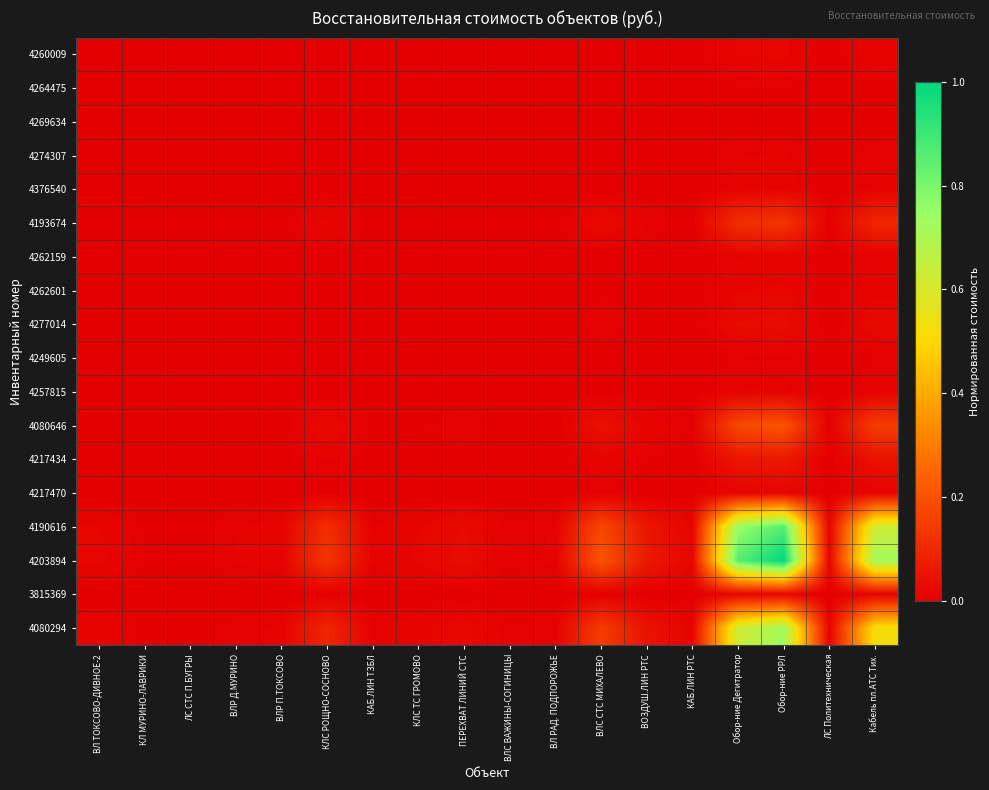

Reading left to right, what are all the values shown in this chart?

4260009: ВЛ ТОКСОВО-ДИВНОЕ-2=0.0	КЛ МУРИНО-ЛАВРИКИ=0.0	ЛС СТС П.БУГРЫ=0.0	ВЛР Д.МУРИНО=0.0	ВЛР П.ТОКСОВО=0.0	КЛС РОЩНО-СОСНОВО=0.0	КАБ.ЛИН ТЗБЛ=0.0	КЛС ТС ГРОМОВО=0.0	ПЕРЕХВАТ ЛИНИЙ СТС=0.0	ВЛС ВАЖИНЫ-СОГИНИЦЫ=0.0	ВЛ РАД. ПОДПОРОЖЬЕ=0.0	ВЛС СТС МИХАЛЕВО=0.0	ВОЗДУШ.ЛИН РТС=0.0	КАБ.ЛИН РТС=0.0	Oбор-ние Дегитратор=0.0	Обор-ние РРЛ=0.0	ЛС Политехническая=0.0	Кабель пл.АТС Тих.=0.0
4264475: ВЛ ТОКСОВО-ДИВНОЕ-2=0.0	КЛ МУРИНО-ЛАВРИКИ=0.0	ЛС СТС П.БУГРЫ=0.0	ВЛР Д.МУРИНО=0.0	ВЛР П.ТОКСОВО=0.0	КЛС РОЩНО-СОСНОВО=0.0	КАБ.ЛИН ТЗБЛ=0.0	КЛС ТС ГРОМОВО=0.0	ПЕРЕХВАТ ЛИНИЙ СТС=0.0	ВЛС ВАЖИНЫ-СОГИНИЦЫ=0.0	ВЛ РАД. ПОДПОРОЖЬЕ=0.0	ВЛС СТС МИХАЛЕВО=0.0	ВОЗДУШ.ЛИН РТС=0.0	КАБ.ЛИН РТС=0.0	Oбор-ние Дегитратор=0.0	Обор-ние РРЛ=0.0	ЛС Политехническая=0.0	Кабель пл.АТС Тих.=0.0
4269634: ВЛ ТОКСОВО-ДИВНОЕ-2=0.0	КЛ МУРИНО-ЛАВРИКИ=0.0	ЛС СТС П.БУГРЫ=0.0	ВЛР Д.МУРИНО=0.0	ВЛР П.ТОКСОВО=0.0	КЛС РОЩНО-СОСНОВО=0.0	КАБ.ЛИН ТЗБЛ=0.0	КЛС ТС ГРОМОВО=0.0	ПЕРЕХВАТ ЛИНИЙ СТС=0.0	ВЛС ВАЖИНЫ-СОГИНИЦЫ=0.0	ВЛ РАД. ПОДПОРОЖЬЕ=0.0	ВЛС СТС МИХАЛЕВО=0.0	ВОЗДУШ.ЛИН РТС=0.0	КАБ.ЛИН РТС=0.0	Oбор-ние Дегитратор=0.0	Обор-ние РРЛ=0.0	ЛС Политехническая=0.0	Кабель пл.АТС Тих.=0.0
4274307: ВЛ ТОКСОВО-ДИВНОЕ-2=0.0	КЛ МУРИНО-ЛАВРИКИ=0.0	ЛС СТС П.БУГРЫ=0.0	ВЛР Д.МУРИНО=0.0	ВЛР П.ТОКСОВО=0.0	КЛС РОЩНО-СОСНОВО=0.0	КАБ.ЛИН ТЗБЛ=0.0	КЛС ТС ГРОМОВО=0.0	ПЕРЕХВАТ ЛИНИЙ СТС=0.0	ВЛС ВАЖИНЫ-СОГИНИЦЫ=0.0	ВЛ РАД. ПОДПОРОЖЬЕ=0.0	ВЛС СТС МИХАЛЕВО=0.0	ВОЗДУШ.ЛИН РТС=0.0	КАБ.ЛИН РТС=0.0	Oбор-ние Дегитратор=0.0	Обор-ние РРЛ=0.0	ЛС Политехническая=0.0	Кабель пл.АТС Тих.=0.0
4376540: ВЛ ТОКСОВО-ДИВНОЕ-2=0.0	КЛ МУРИНО-ЛАВРИКИ=0.0	ЛС СТС П.БУГРЫ=0.0	ВЛР Д.МУРИНО=0.0	ВЛР П.ТОКСОВО=0.0	КЛС РОЩНО-СОСНОВО=0.0	КАБ.ЛИН ТЗБЛ=0.0	КЛС ТС ГРОМОВО=0.0	ПЕРЕХВАТ ЛИНИЙ СТС=0.0	ВЛС ВАЖИНЫ-СОГИНИЦЫ=0.0	ВЛ РАД. ПОДПОРОЖЬЕ=0.0	ВЛС СТС МИХАЛЕВО=0.0	ВОЗДУШ.ЛИН РТС=0.0	КАБ.ЛИН РТС=0.0	Oбор-ние Дегитратор=0.0	Обор-ние РРЛ=0.0	ЛС Политехническая=0.0	Кабель пл.АТС Тих.=0.0
4193674: ВЛ ТОКСОВО-ДИВНОЕ-2=0.0	КЛ МУРИНО-ЛАВРИКИ=0.0	ЛС СТС П.БУГРЫ=0.0	ВЛР Д.МУРИНО=0.0	ВЛР П.ТОКСОВО=0.0	КЛС РОЩНО-СОСНОВО=0.0	КАБ.ЛИН ТЗБЛ=0.0	КЛС ТС ГРОМОВО=0.0	ПЕРЕХВАТ ЛИНИЙ СТС=0.0	ВЛС ВАЖИНЫ-СОГИНИЦЫ=0.0	ВЛ РАД. ПОДПОРОЖЬЕ=0.0	ВЛС СТС МИХАЛЕВО=0.0	ВОЗДУШ.ЛИН РТС=0.0	КАБ.ЛИН РТС=0.0	Oбор-ние Дегитратор=0.1	Обор-ние РРЛ=0.1	ЛС Политехническая=0.0	Кабель пл.АТС Тих.=0.1
4262159: ВЛ ТОКСОВО-ДИВНОЕ-2=0.0	КЛ МУРИНО-ЛАВРИКИ=0.0	ЛС СТС П.БУГРЫ=0.0	ВЛР Д.МУРИНО=0.0	ВЛР П.ТОКСОВО=0.0	КЛС РОЩНО-СОСНОВО=0.0	КАБ.ЛИН ТЗБЛ=0.0	КЛС ТС ГРОМОВО=0.0	ПЕРЕХВАТ ЛИНИЙ СТС=0.0	ВЛС ВАЖИНЫ-СОГИНИЦЫ=0.0	ВЛ РАД. ПОДПОРОЖЬЕ=0.0	ВЛС СТС МИХАЛЕВО=0.0	ВОЗДУШ.ЛИН РТС=0.0	КАБ.ЛИН РТС=0.0	Oбор-ние Дегитратор=0.0	Обор-ние РРЛ=0.0	ЛС Политехническая=0.0	Кабель пл.АТС Тих.=0.0
4262601: ВЛ ТОКСОВО-ДИВНОЕ-2=0.0	КЛ МУРИНО-ЛАВРИКИ=0.0	ЛС СТС П.БУГРЫ=0.0	ВЛР Д.МУРИНО=0.0	ВЛР П.ТОКСОВО=0.0	КЛС РОЩНО-СОСНОВО=0.0	КАБ.ЛИН ТЗБЛ=0.0	КЛС ТС ГРОМОВО=0.0	ПЕРЕХВАТ ЛИНИЙ СТС=0.0	ВЛС ВАЖИНЫ-СОГИНИЦЫ=0.0	ВЛ РАД. ПОДПОРОЖЬЕ=0.0	ВЛС СТС МИХАЛЕВО=0.0	ВОЗДУШ.ЛИН РТС=0.0	КАБ.ЛИН РТС=0.0	Oбор-ние Дегитратор=0.0	Обор-ние РРЛ=0.0	ЛС Политехническая=0.0	Кабель пл.АТС Тих.=0.0
4277014: ВЛ ТОКСОВО-ДИВНОЕ-2=0.0	КЛ МУРИНО-ЛАВРИКИ=0.0	ЛС СТС П.БУГРЫ=0.0	ВЛР Д.МУРИНО=0.0	ВЛР П.ТОКСОВО=0.0	КЛС РОЩНО-СОСНОВО=0.0	КАБ.ЛИН ТЗБЛ=0.0	КЛС ТС ГРОМОВО=0.0	ПЕРЕХВАТ ЛИНИЙ СТС=0.0	ВЛС ВАЖИНЫ-СОГИНИЦЫ=0.0	ВЛ РАД. ПОДПОРОЖЬЕ=0.0	ВЛС СТС МИХАЛЕВО=0.0	ВОЗДУШ.ЛИН РТС=0.0	КАБ.ЛИН РТС=0.0	Oбор-ние Дегитратор=0.0	Обор-ние РРЛ=0.0	ЛС Политехническая=0.0	Кабель пл.АТС Тих.=0.0
4249605: ВЛ ТОКСОВО-ДИВНОЕ-2=0.0	КЛ МУРИНО-ЛАВРИКИ=0.0	ЛС СТС П.БУГРЫ=0.0	ВЛР Д.МУРИНО=0.0	ВЛР П.ТОКСОВО=0.0	КЛС РОЩНО-СОСНОВО=0.0	КАБ.ЛИН ТЗБЛ=0.0	КЛС ТС ГРОМОВО=0.0	ПЕРЕХВАТ ЛИНИЙ СТС=0.0	ВЛС ВАЖИНЫ-СОГИНИЦЫ=0.0	ВЛ РАД. ПОДПОРОЖЬЕ=0.0	ВЛС СТС МИХАЛЕВО=0.0	ВОЗДУШ.ЛИН РТС=0.0	КАБ.ЛИН РТС=0.0	Oбор-ние Дегитратор=0.0	Обор-ние РРЛ=0.0	ЛС Политехническая=0.0	Кабель пл.АТС Тих.=0.0
4257815: ВЛ ТОКСОВО-ДИВНОЕ-2=0.0	КЛ МУРИНО-ЛАВРИКИ=0.0	ЛС СТС П.БУГРЫ=0.0	ВЛР Д.МУРИНО=0.0	ВЛР П.ТОКСОВО=0.0	КЛС РОЩНО-СОСНОВО=0.0	КАБ.ЛИН ТЗБЛ=0.0	КЛС ТС ГРОМОВО=0.0	ПЕРЕХВАТ ЛИНИЙ СТС=0.0	ВЛС ВАЖИНЫ-СОГИНИЦЫ=0.0	ВЛ РАД. ПОДПОРОЖЬЕ=0.0	ВЛС СТС МИХАЛЕВО=0.0	ВОЗДУШ.ЛИН РТС=0.0	КАБ.ЛИН РТС=0.0	Oбор-ние Дегитратор=0.0	Обор-ние РРЛ=0.0	ЛС Политехническая=0.0	Кабель пл.АТС Тих.=0.0
4080646: ВЛ ТОКСОВО-ДИВНОЕ-2=0.0	КЛ МУРИНО-ЛАВРИКИ=0.0	ЛС СТС П.БУГРЫ=0.0	ВЛР Д.МУРИНО=0.0	ВЛР П.ТОКСОВО=0.0	КЛС РОЩНО-СОСНОВО=0.0	КАБ.ЛИН ТЗБЛ=0.0	КЛС ТС ГРОМОВО=0.0	ПЕРЕХВАТ ЛИНИЙ СТС=0.0	ВЛС ВАЖИНЫ-СОГИНИЦЫ=0.0	ВЛ РАД. ПОДПОРОЖЬЕ=0.0	ВЛС СТС МИХАЛЕВО=0.0	ВОЗДУШ.ЛИН РТС=0.0	КАБ.ЛИН РТС=0.0	Oбор-ние Дегитратор=0.2	Обор-ние РРЛ=0.2	ЛС Политехническая=0.0	Кабель пл.АТС Тих.=0.2
4217434: ВЛ ТОКСОВО-ДИВНОЕ-2=0.0	КЛ МУРИНО-ЛАВРИКИ=0.0	ЛС СТС П.БУГРЫ=0.0	ВЛР Д.МУРИНО=0.0	ВЛР П.ТОКСОВО=0.0	КЛС РОЩНО-СОСНОВО=0.0	КАБ.ЛИН ТЗБЛ=0.0	КЛС ТС ГРОМОВО=0.0	ПЕРЕХВАТ ЛИНИЙ СТС=0.0	ВЛС ВАЖИНЫ-СОГИНИЦЫ=0.0	ВЛ РАД. ПОДПОРОЖЬЕ=0.0	ВЛС СТС МИХАЛЕВО=0.0	ВОЗДУШ.ЛИН РТС=0.0	КАБ.ЛИН РТС=0.0	Oбор-ние Дегитратор=0.1	Обор-ние РРЛ=0.1	ЛС Политехническая=0.0	Кабель пл.АТС Тих.=0.0
4217470: ВЛ ТОКСОВО-ДИВНОЕ-2=0.0	КЛ МУРИНО-ЛАВРИКИ=0.0	ЛС СТС П.БУГРЫ=0.0	ВЛР Д.МУРИНО=0.0	ВЛР П.ТОКСОВО=0.0	КЛС РОЩНО-СОСНОВО=0.0	КАБ.ЛИН ТЗБЛ=0.0	КЛС ТС ГРОМОВО=0.0	ПЕРЕХВАТ ЛИНИЙ СТС=0.0	ВЛС ВАЖИНЫ-СОГИНИЦЫ=0.0	ВЛ РАД. ПОДПОРОЖЬЕ=0.0	ВЛС СТС МИХАЛЕВО=0.0	ВОЗДУШ.ЛИН РТС=0.0	КАБ.ЛИН РТС=0.0	Oбор-ние Дегитратор=0.0	Обор-ние РРЛ=0.0	ЛС Политехническая=0.0	Кабель пл.АТС Тих.=0.0
4190616: ВЛ ТОКСОВО-ДИВНОЕ-2=0.0	КЛ МУРИНО-ЛАВРИКИ=0.0	ЛС СТС П.БУГРЫ=0.0	ВЛР Д.МУРИНО=0.0	ВЛР П.ТОКСОВО=0.0	КЛС РОЩНО-СОСНОВО=0.1	КАБ.ЛИН ТЗБЛ=0.0	КЛС ТС ГРОМОВО=0.0	ПЕРЕХВАТ ЛИНИЙ СТС=0.0	ВЛС ВАЖИНЫ-СОГИНИЦЫ=0.0	ВЛ РАД. ПОДПОРОЖЬЕ=0.0	ВЛС СТС МИХАЛЕВО=0.2	ВОЗДУШ.ЛИН РТС=0.1	КАБ.ЛИН РТС=0.0	Oбор-ние Дегитратор=0.7	Обор-ние РРЛ=0.9	ЛС Политехническая=0.0	Кабель пл.АТС Тих.=0.6
4203894: ВЛ ТОКСОВО-ДИВНОЕ-2=0.0	КЛ МУРИНО-ЛАВРИКИ=0.0	ЛС СТС П.БУГРЫ=0.0	ВЛР Д.МУРИНО=0.0	ВЛР П.ТОКСОВО=0.0	КЛС РОЩНО-СОСНОВО=0.1	КАБ.ЛИН ТЗБЛ=0.0	КЛС ТС ГРОМОВО=0.0	ПЕРЕХВАТ ЛИНИЙ СТС=0.0	ВЛС ВАЖИНЫ-СОГИНИЦЫ=0.0	ВЛ РАД. ПОДПОРОЖЬЕ=0.0	ВЛС СТС МИХАЛЕВО=0.2	ВОЗДУШ.ЛИН РТС=0.1	КАБ.ЛИН РТС=0.0	Oбор-ние Дегитратор=0.9	Обор-ние РРЛ=1.0	ЛС Политехническая=0.0	Кабель пл.АТС Тих.=0.7
3815369: ВЛ ТОКСОВО-ДИВНОЕ-2=0.0	КЛ МУРИНО-ЛАВРИКИ=0.0	ЛС СТС П.БУГРЫ=0.0	ВЛР Д.МУРИНО=0.0	ВЛР П.ТОКСОВО=0.0	КЛС РОЩНО-СОСНОВО=0.0	КАБ.ЛИН ТЗБЛ=0.0	КЛС ТС ГРОМОВО=0.0	ПЕРЕХВАТ ЛИНИЙ СТС=0.0	ВЛС ВАЖИНЫ-СОГИНИЦЫ=0.0	ВЛ РАД. ПОДПОРОЖЬЕ=0.0	ВЛС СТС МИХАЛЕВО=0.0	ВОЗДУШ.ЛИН РТС=0.0	КАБ.ЛИН РТС=0.0	Oбор-ние Дегитратор=0.0	Обор-ние РРЛ=0.0	ЛС Политехническая=0.0	Кабель пл.АТС Тих.=0.0
4080294: ВЛ ТОКСОВО-ДИВНОЕ-2=0.0	КЛ МУРИНО-ЛАВРИКИ=0.0	ЛС СТС П.БУГРЫ=0.0	ВЛР Д.МУРИНО=0.0	ВЛР П.ТОКСОВО=0.0	КЛС РОЩНО-СОСНОВО=0.1	КАБ.ЛИН ТЗБЛ=0.0	КЛС ТС ГРОМОВО=0.0	ПЕРЕХВАТ ЛИНИЙ СТС=0.0	ВЛС ВАЖИНЫ-СОГИНИЦЫ=0.0	ВЛ РАД. ПОДПОРОЖЬЕ=0.0	ВЛС СТС МИХАЛЕВО=0.2	ВОЗДУШ.ЛИН РТС=0.0	КАБ.ЛИН РТС=0.0	Oбор-ние Дегитратор=0.6	Обор-ние РРЛ=0.7	ЛС Политехническая=0.0	Кабель пл.АТС Тих.=0.5